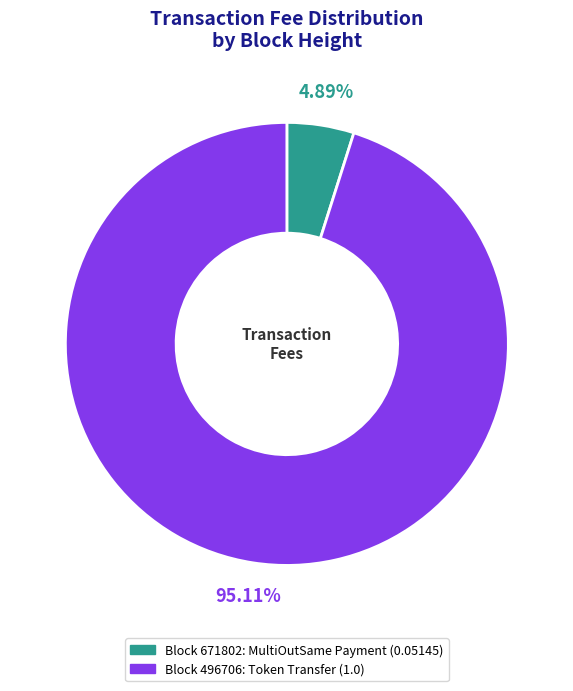

Is there any slice that represents more than half of the pie?

Yes